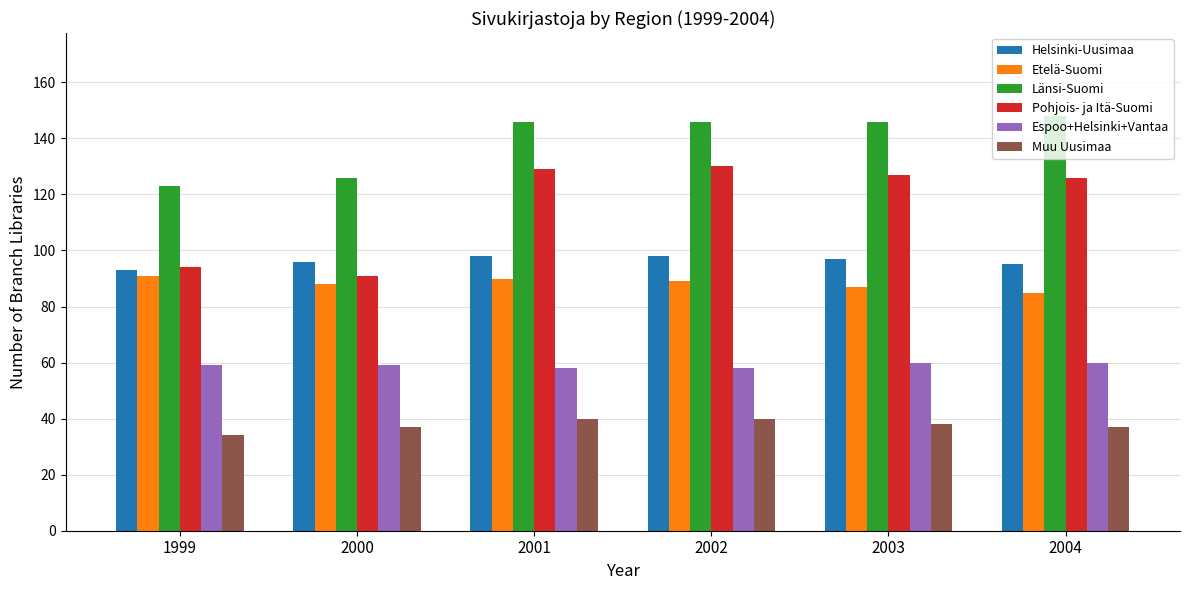

What is the average value of the Espoo+Helsinki+Vantaa series?

59